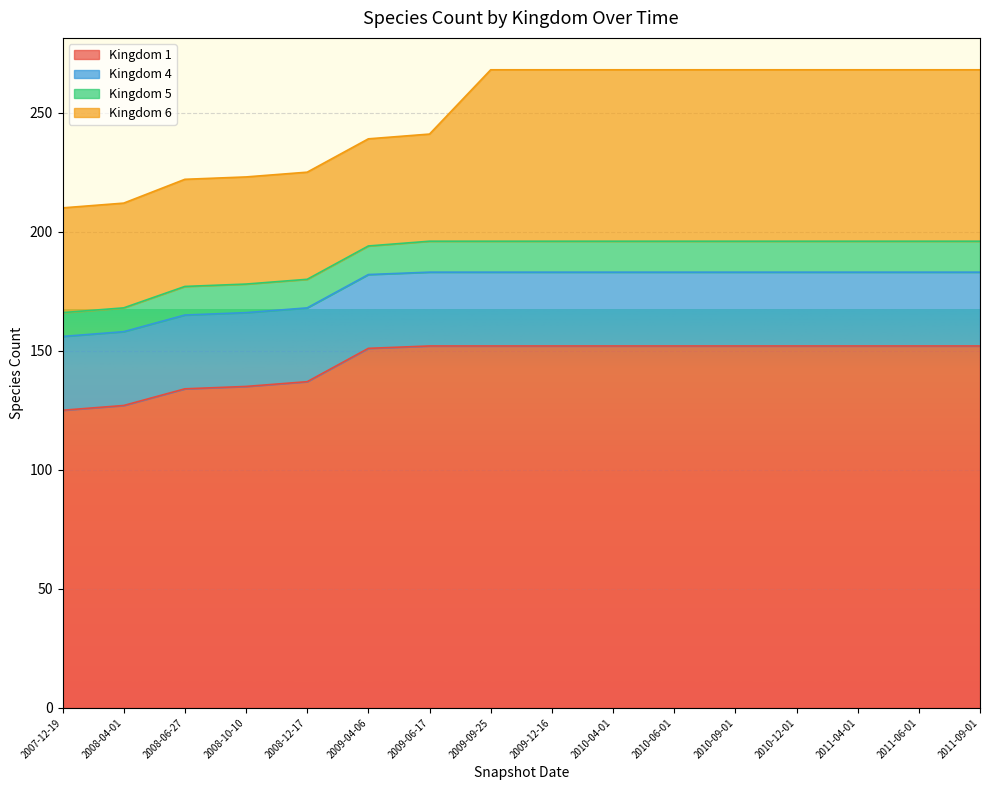

Does the chart display data point markers on the line(s)?

No